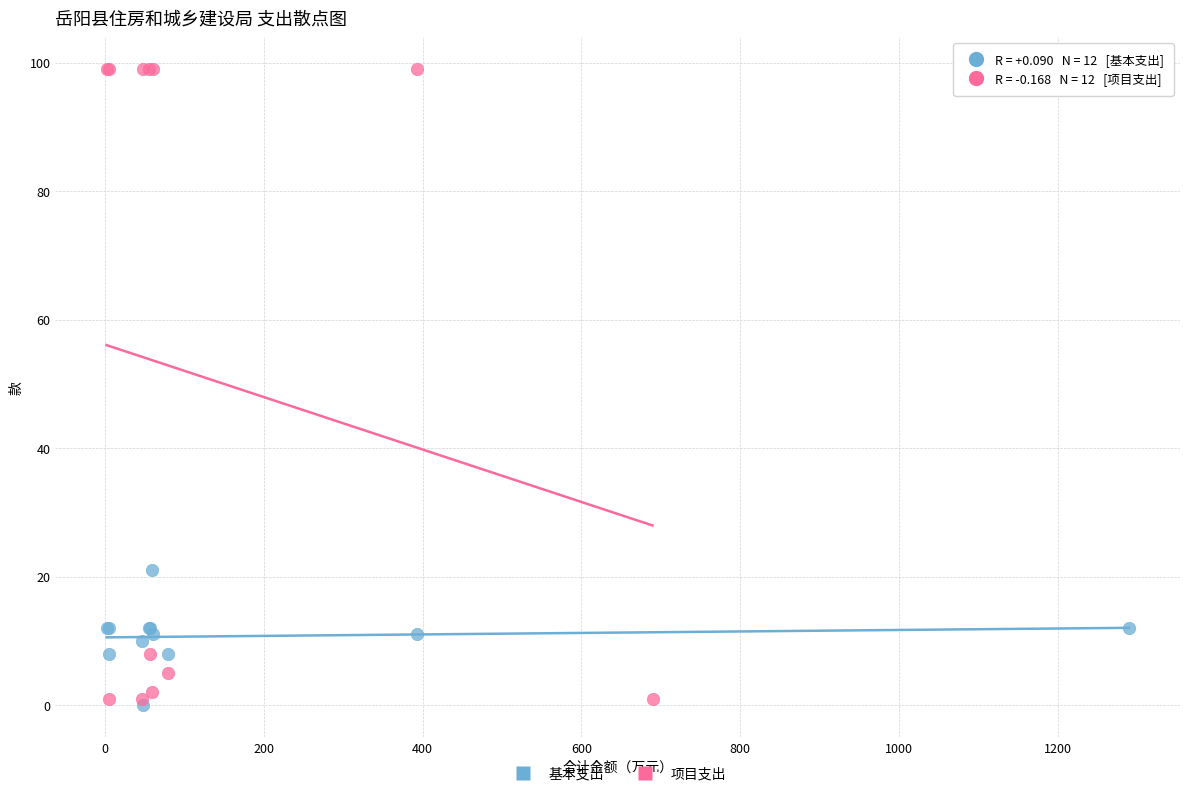

Which series has the widest spread of Y values?

项目支出